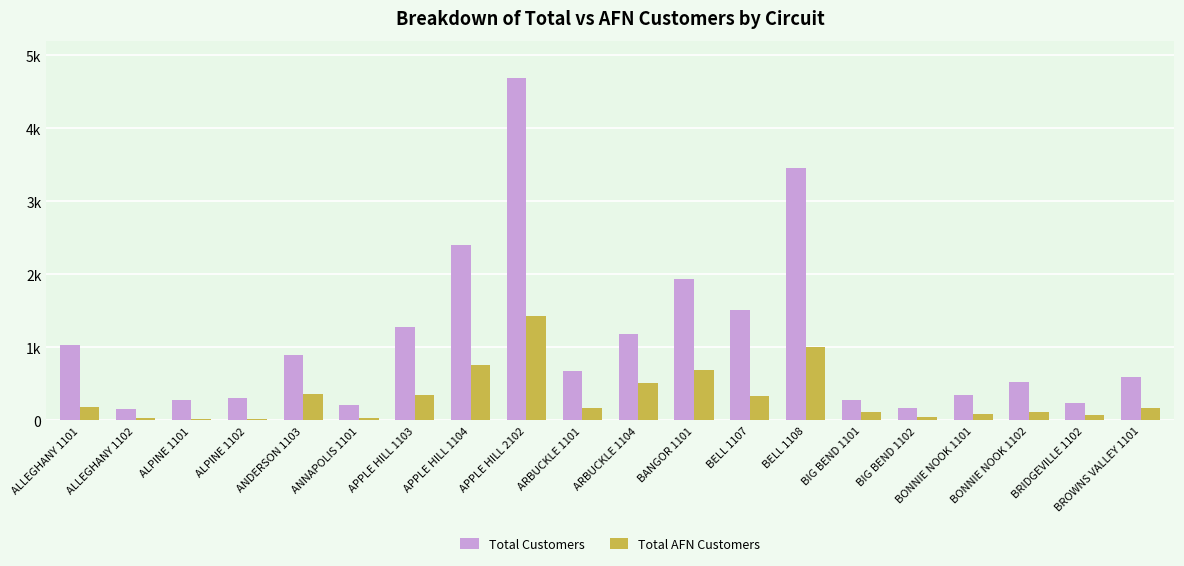

True or false: Total AFN Customers has a value of 6 at ALPINE 1102.

False